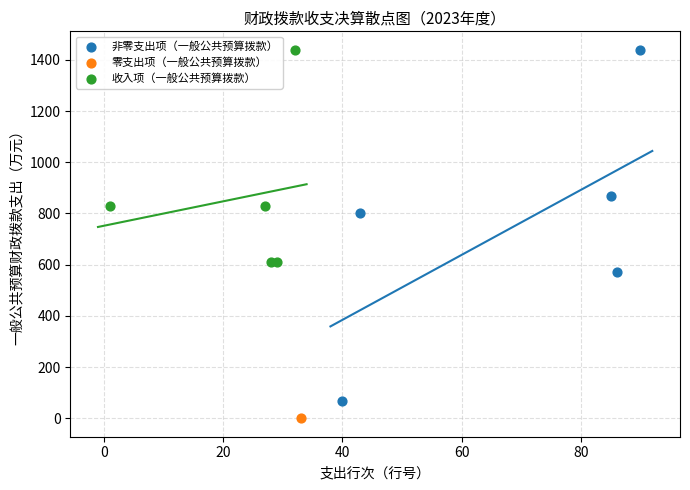

Which series contains the lowest Y value?

零支出项（一般公共预算拨款）